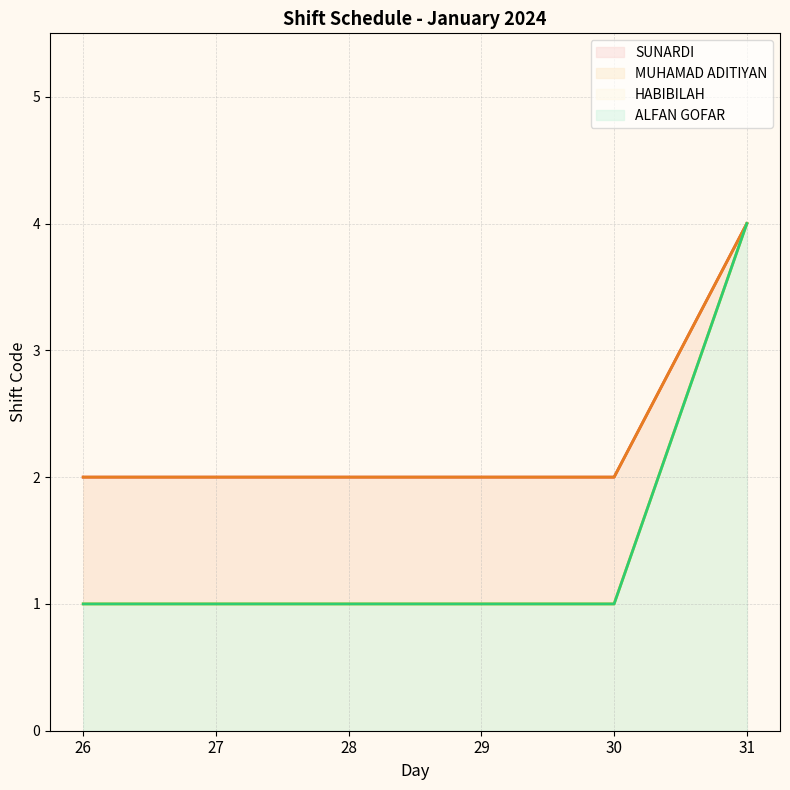

Is it true that ALFAN GOFAR equals 2 at 27?

False